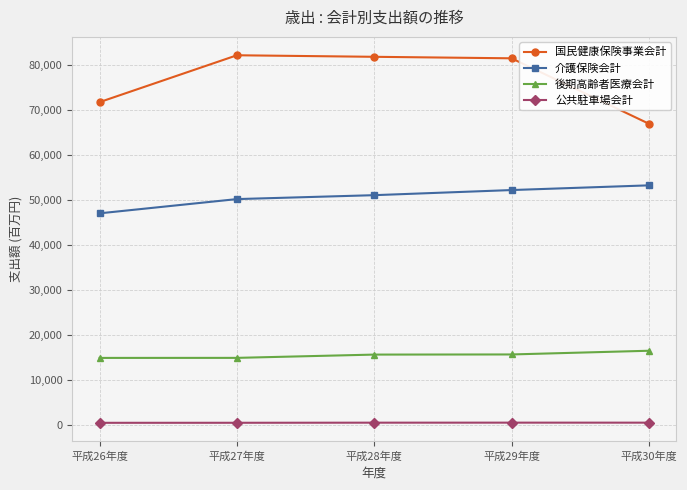

What are all the series names shown in the legend?

国民健康保険事業会計, 介護保険会計, 後期高齢者医療会計, 公共駐車場会計